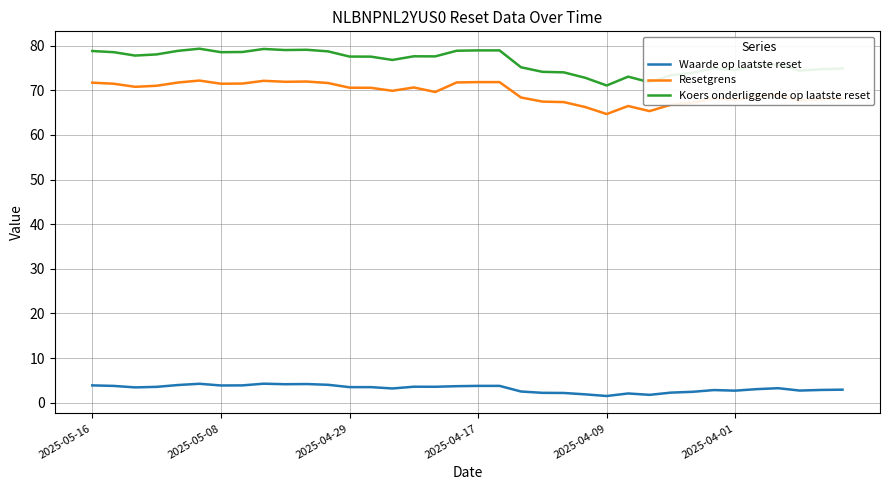

What is the greatest value displayed?

79.3